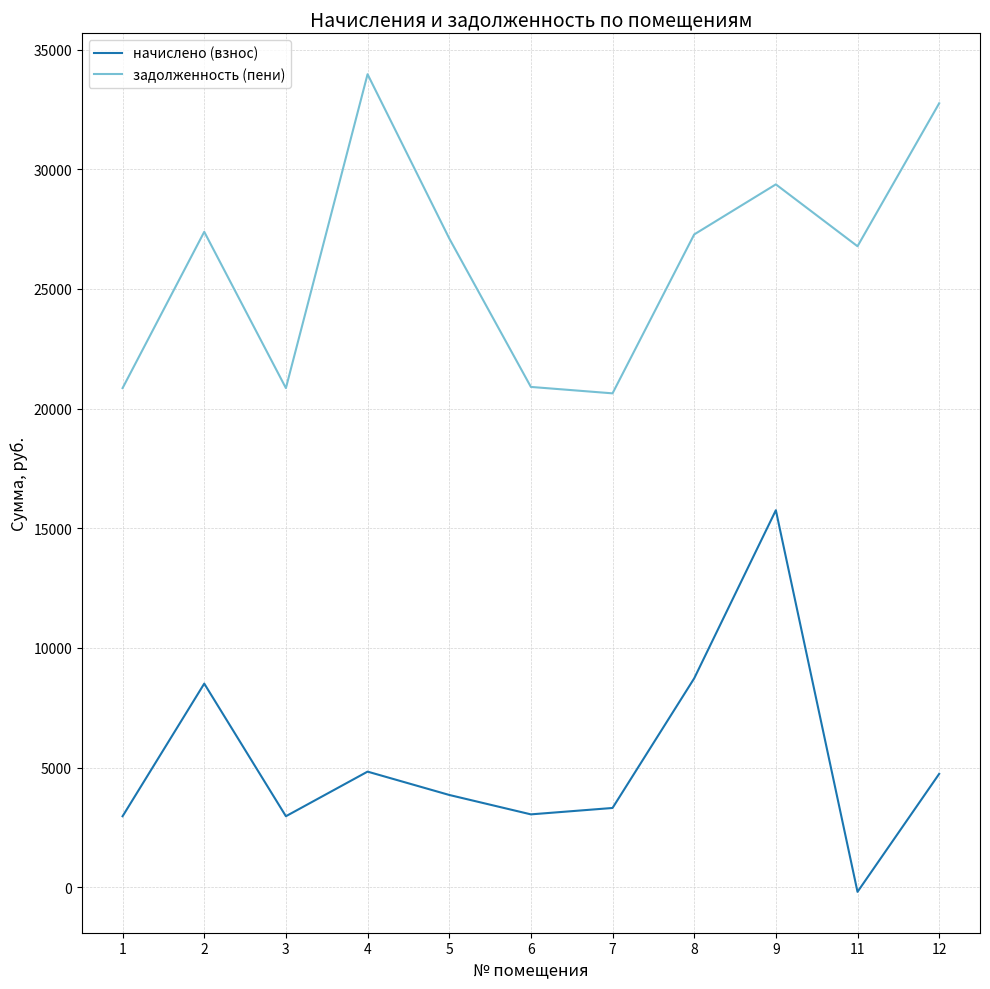

Rank the series at 9 from highest to lowest value.

задолженность (пени), начислено (взнос)